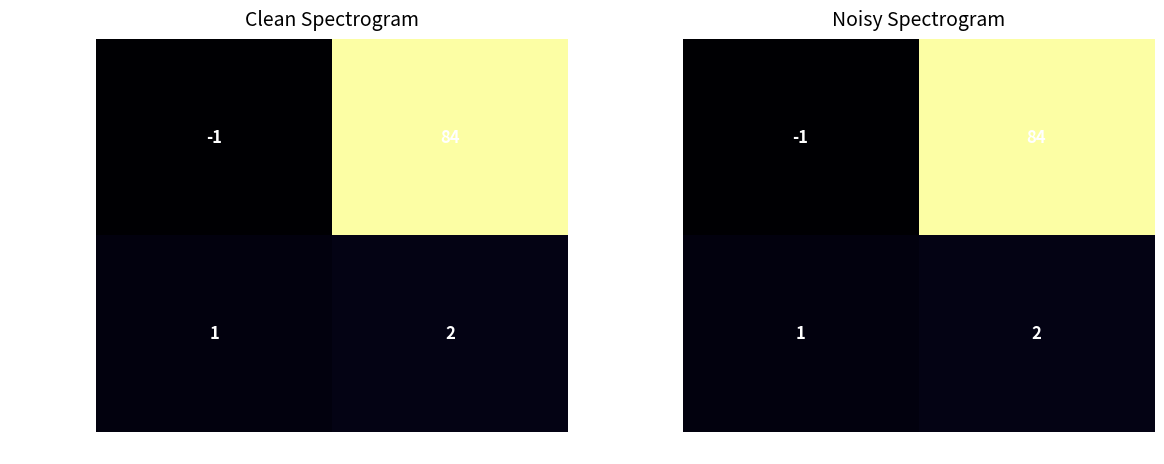

True or false: e8d22dda...c2 has a value of 3 at io_index.

False